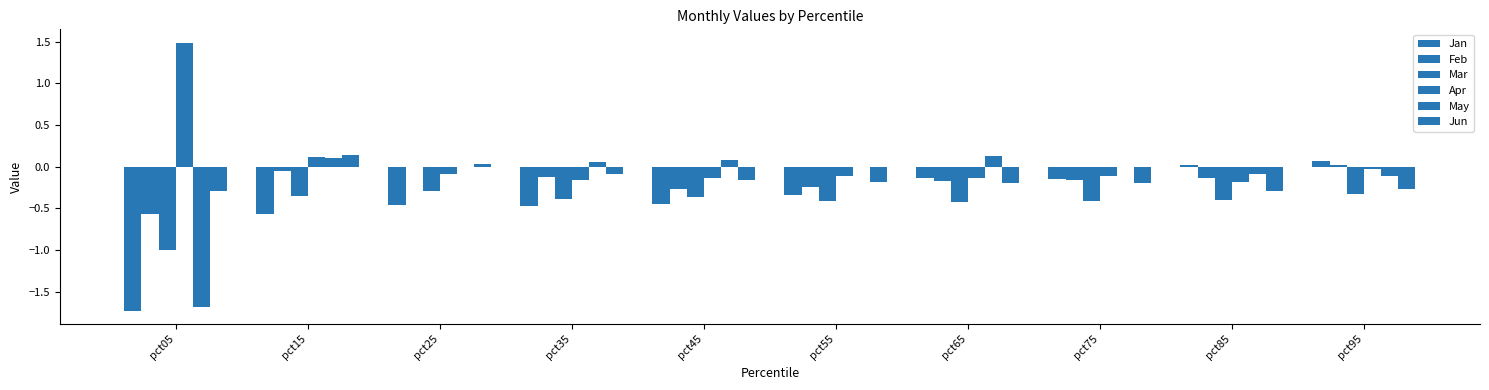

What is the total value across all series at pct95?

-0.6